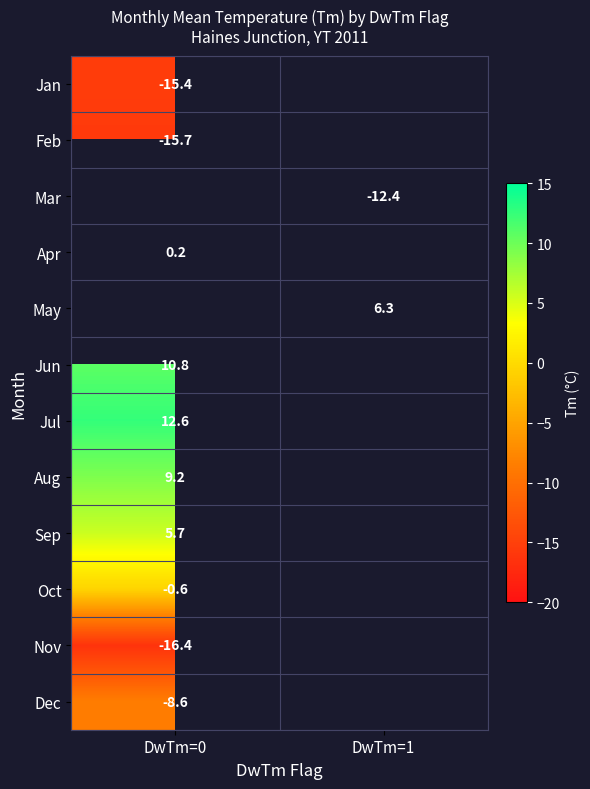

True or false: Oct has a value of -0.6 at DwTm=0.

True